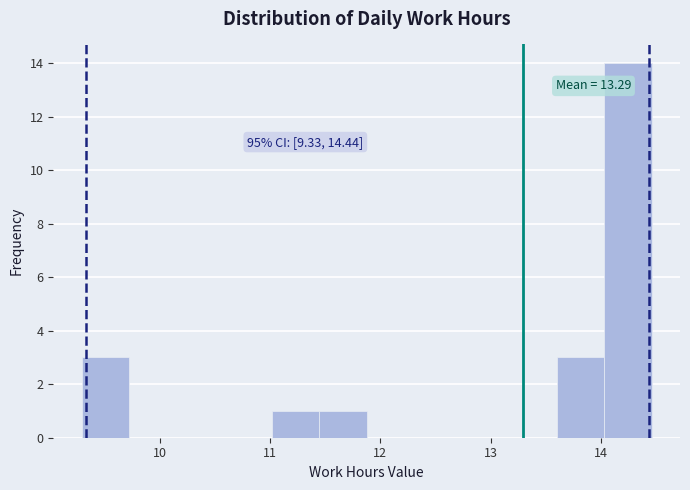

Over which range of the x-axis is the bar tallest?

14.0 to 14.5